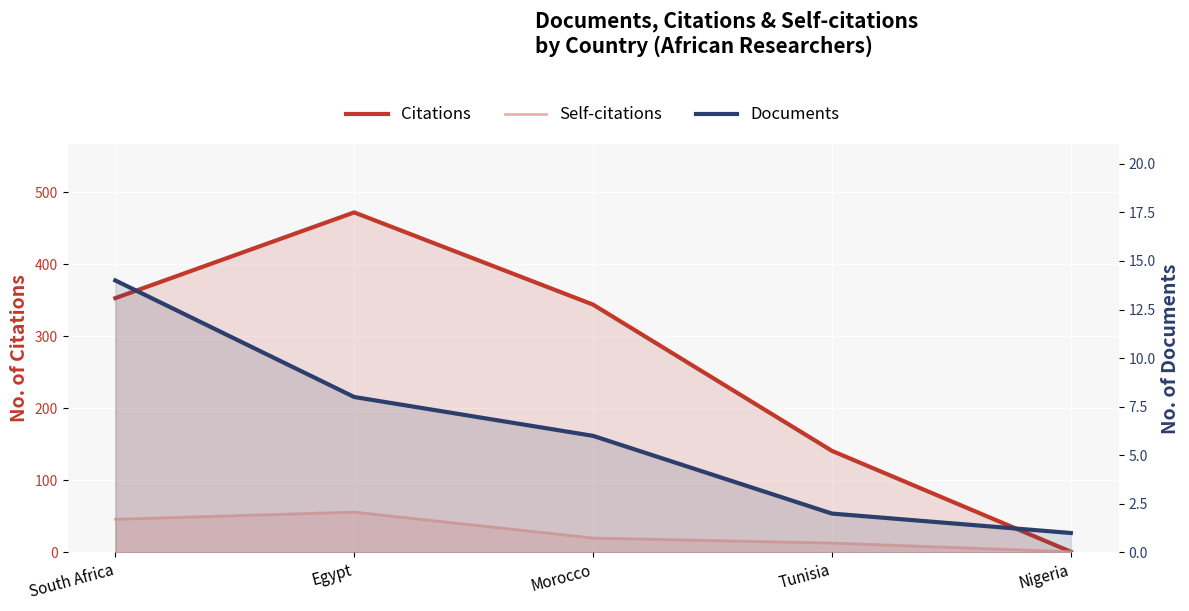

What is the difference between the second highest and minimum values in the Self-citations series?

45